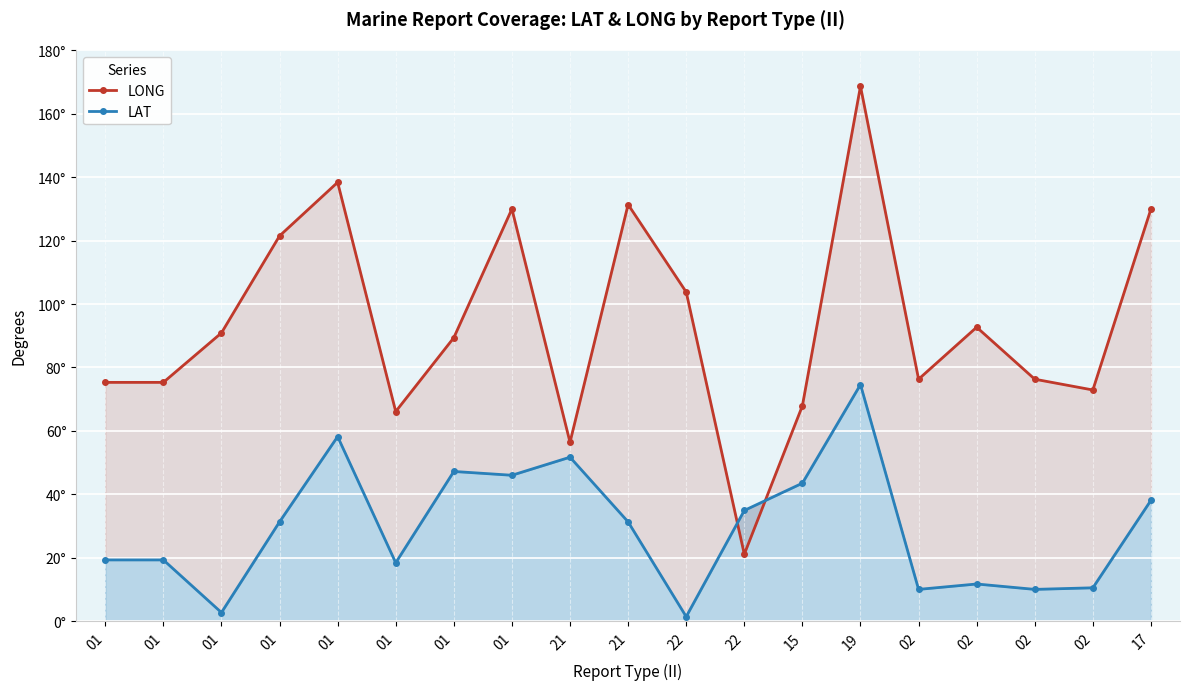

Rank the series by their maximum value, from lowest to highest.

LAT, LONG